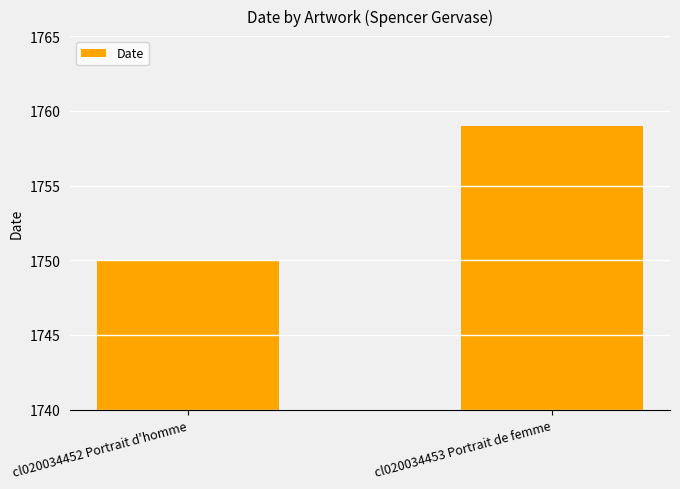

Reading left to right, extract all data points from this chart.

cl020034452 Portrait d'homme=1750	cl020034453 Portrait de femme=1759